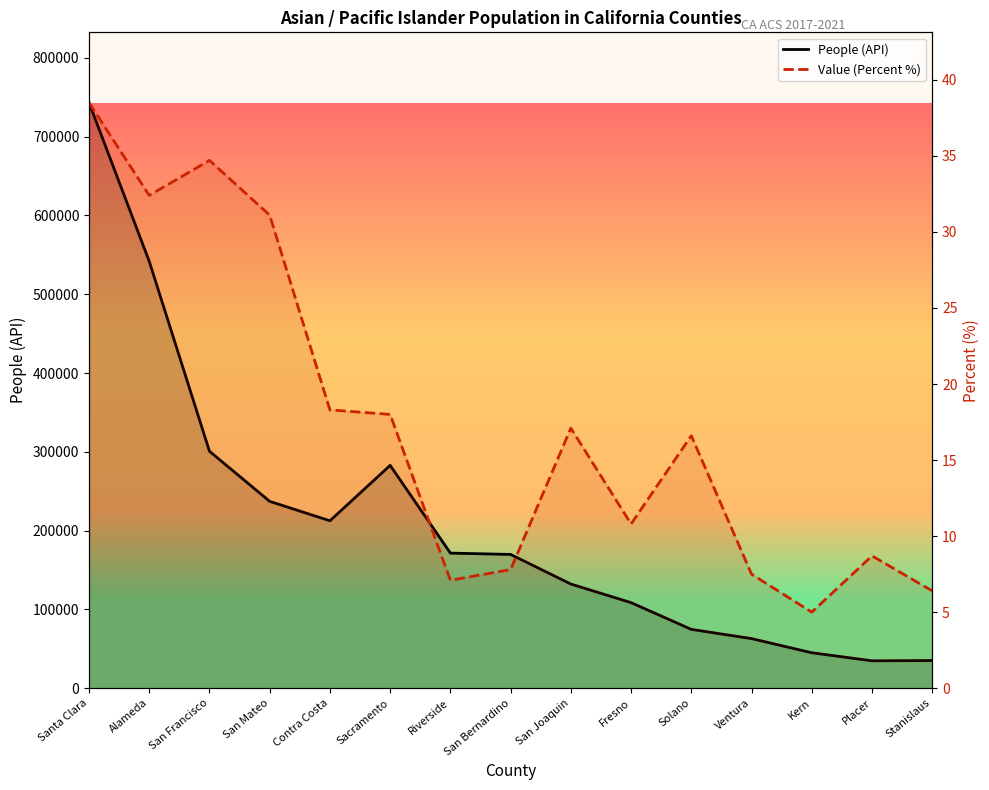

What is the difference between the second highest and second lowest values in the People (API) series?

506655.0